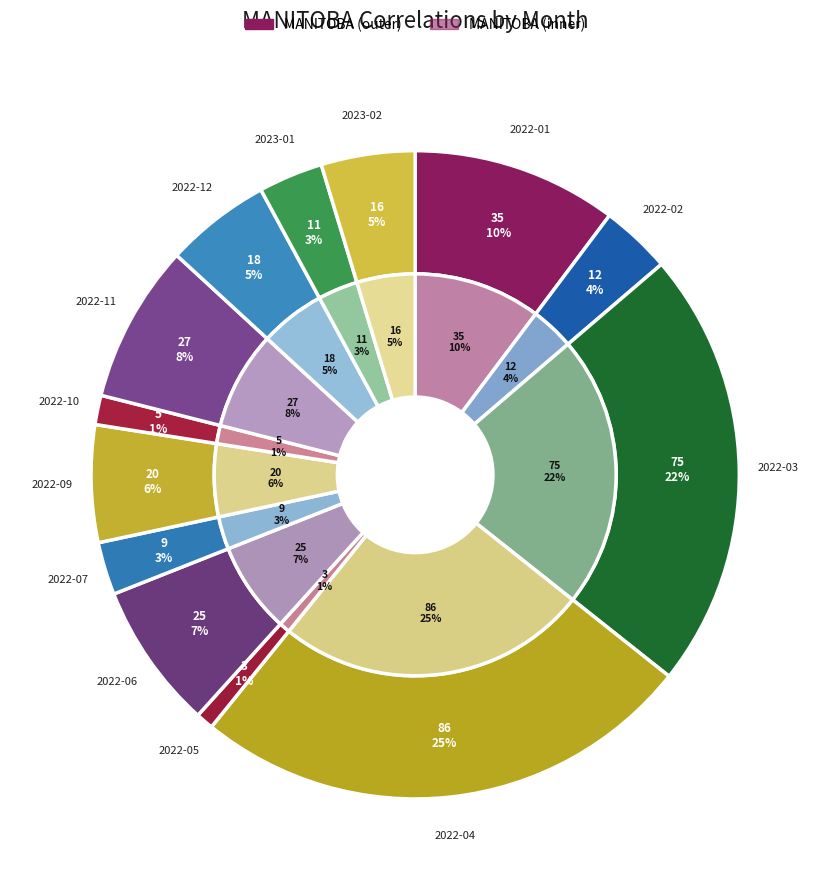

What percentage is the 2022-04 slice, to the nearest percent?

25%